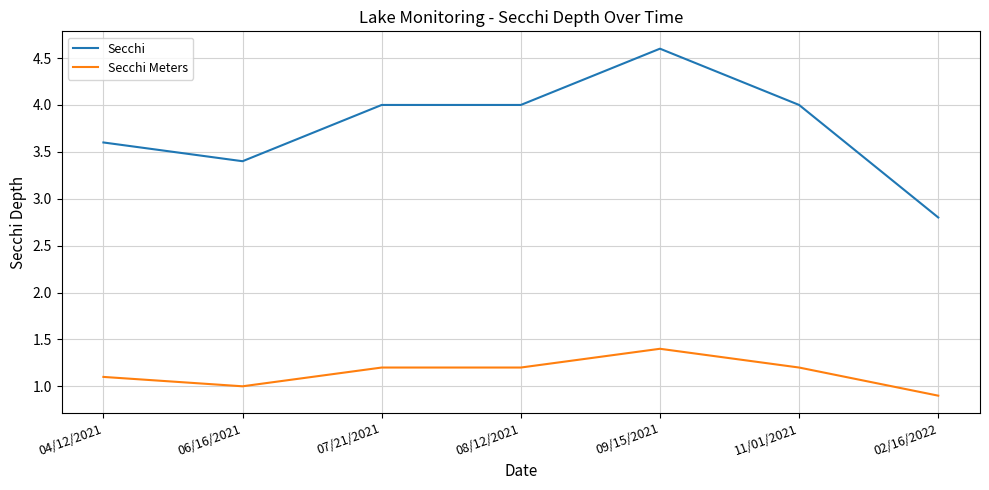

The value of Secchi Meters at 09/15/2021 is 1.4. True or false?

True